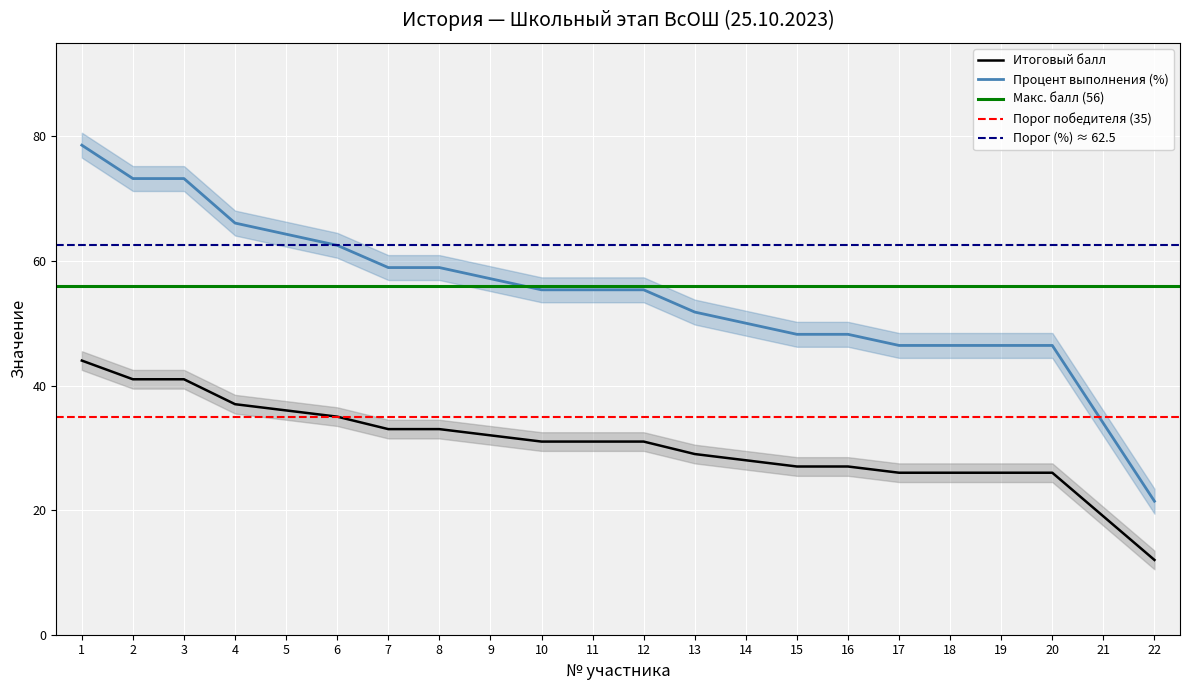

True or false: Итоговый балл has a value of 31.0 at 11.

True